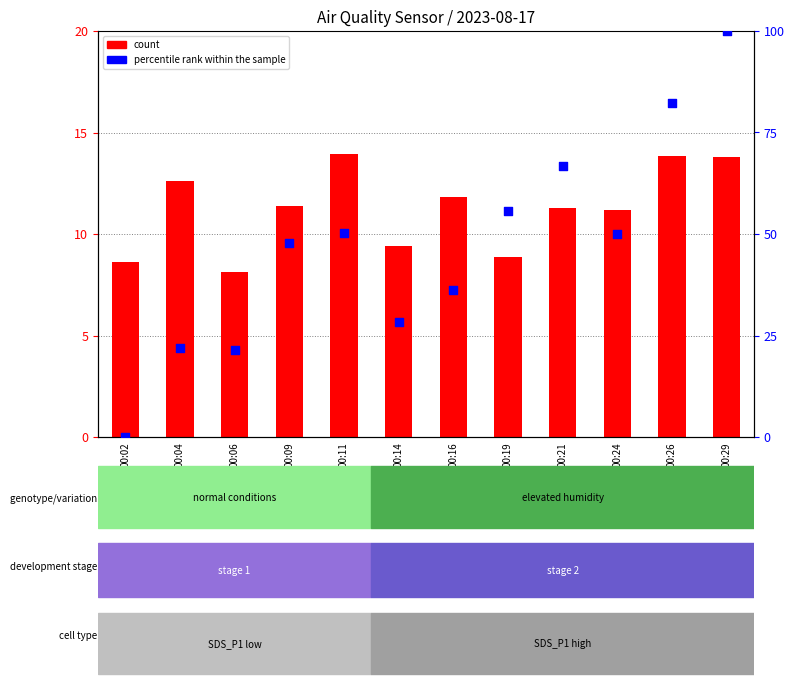

What are all the series names shown in the legend?

count, percentile rank within the sample